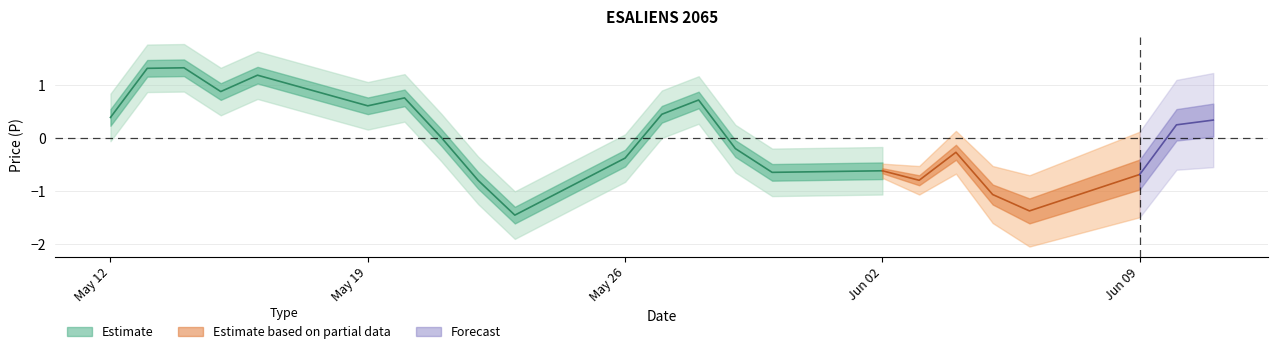

Does the chart display data point markers on the line(s)?

No